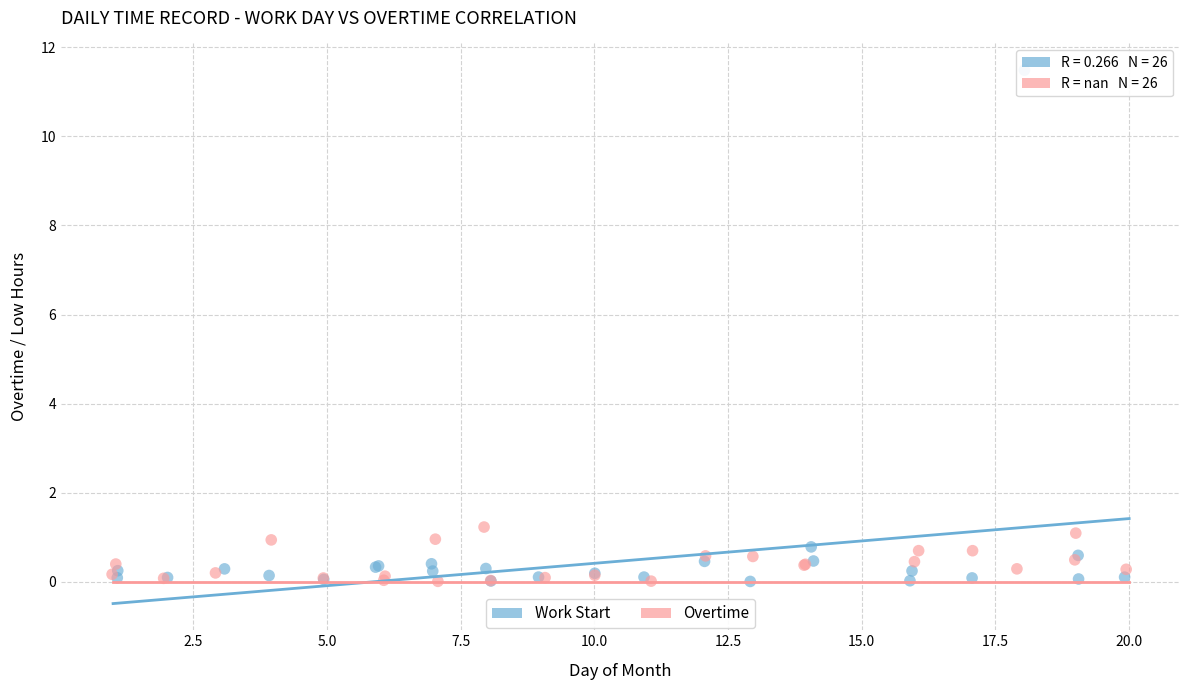

Which series reaches the maximum Y coordinate?

Work Start